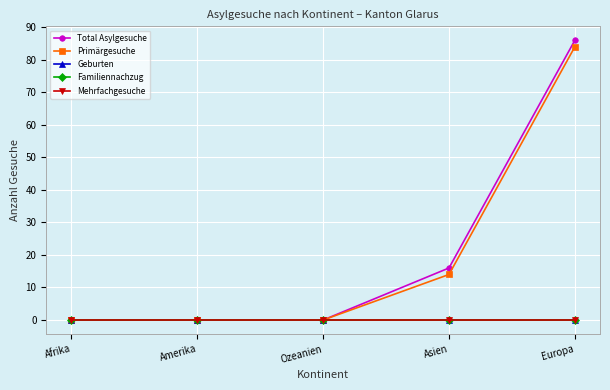

Is this an area chart (filled region under the line)?

No